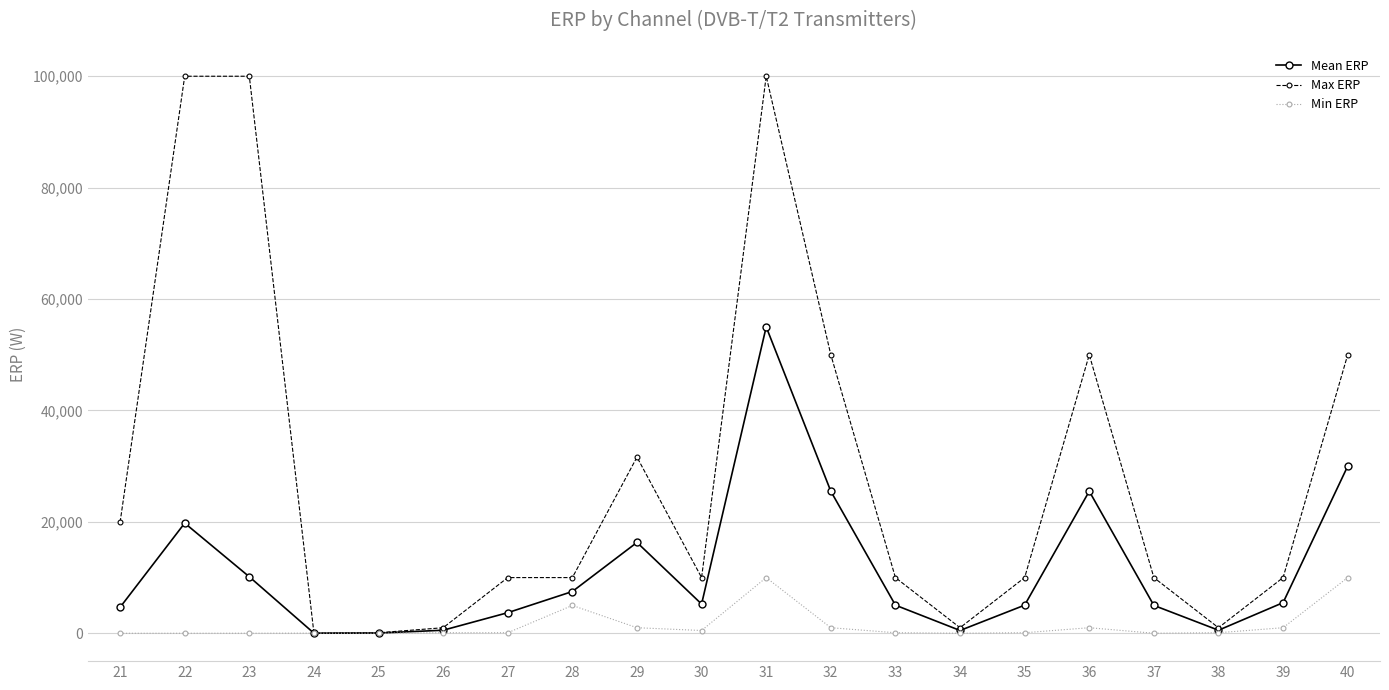

Is it true that Min ERP equals 1000.0 at 36?

True